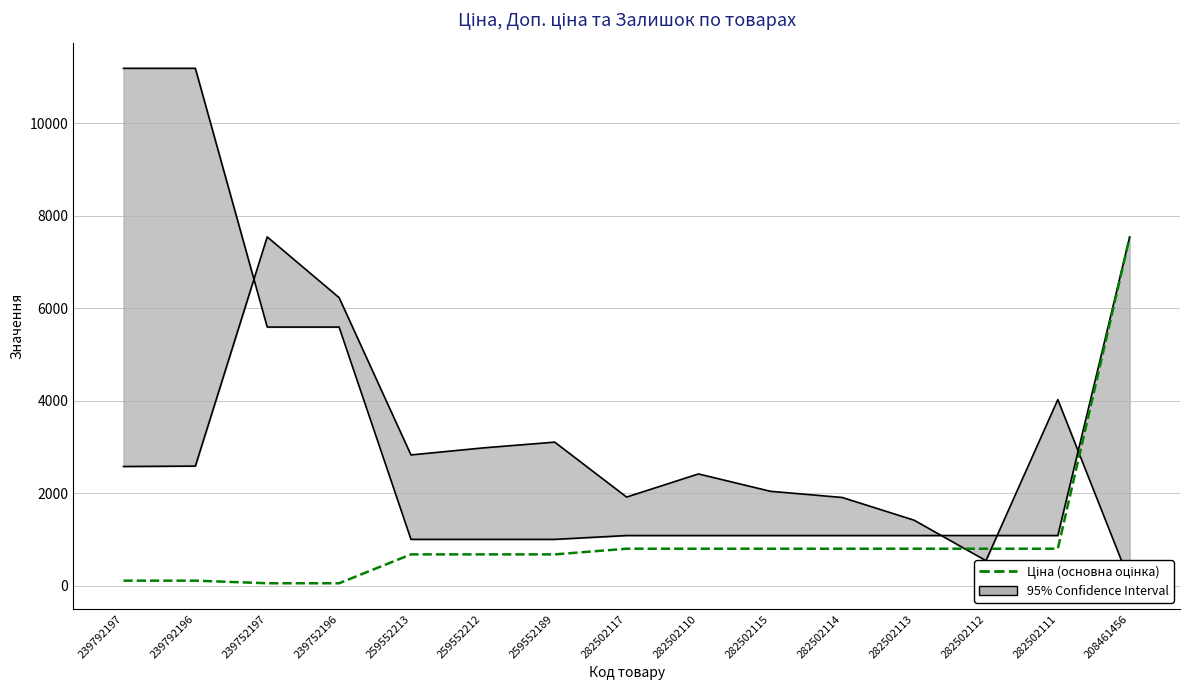

List the labels in order of value, smallest first.

239752197, 239752196, 239792197, 239792196, 259552213, 259552212, 259552189, 282502117, 282502110, 282502115, 282502114, 282502113, 282502112, 282502111, 208461456